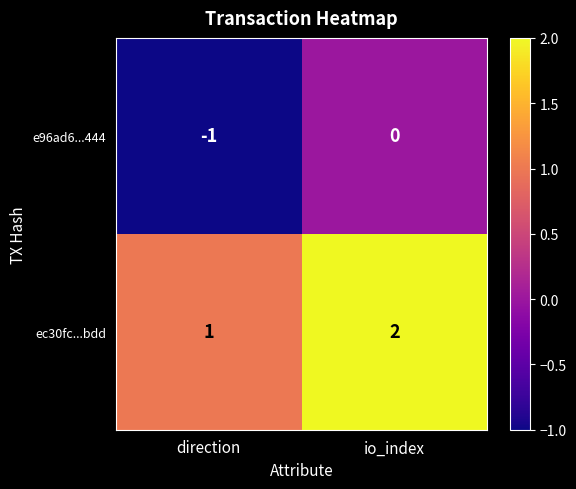

What is the sum of all ec30fc...bdd values?

3